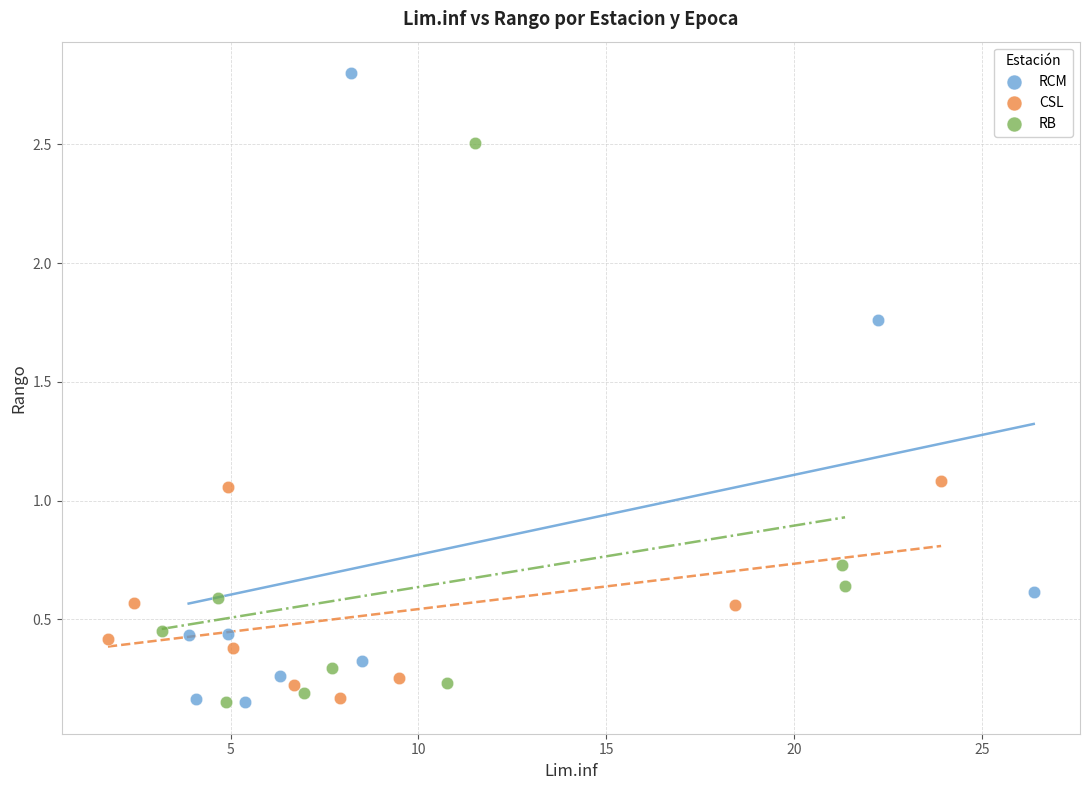

Which series contains the highest Y value?

RCM